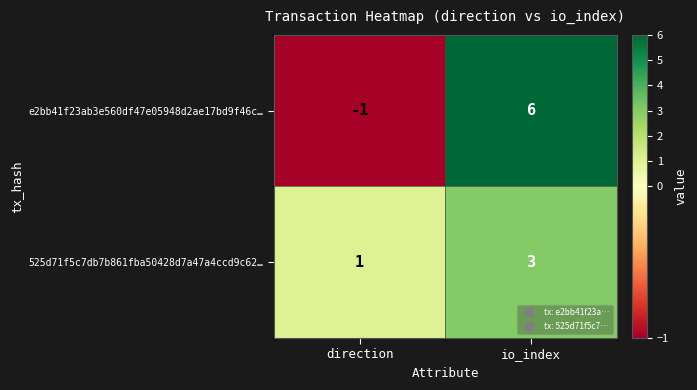

What is the sum of the e2bb41f23ab3e560df47e05948d2ae17bd9f46c… values at direction and io_index?

5